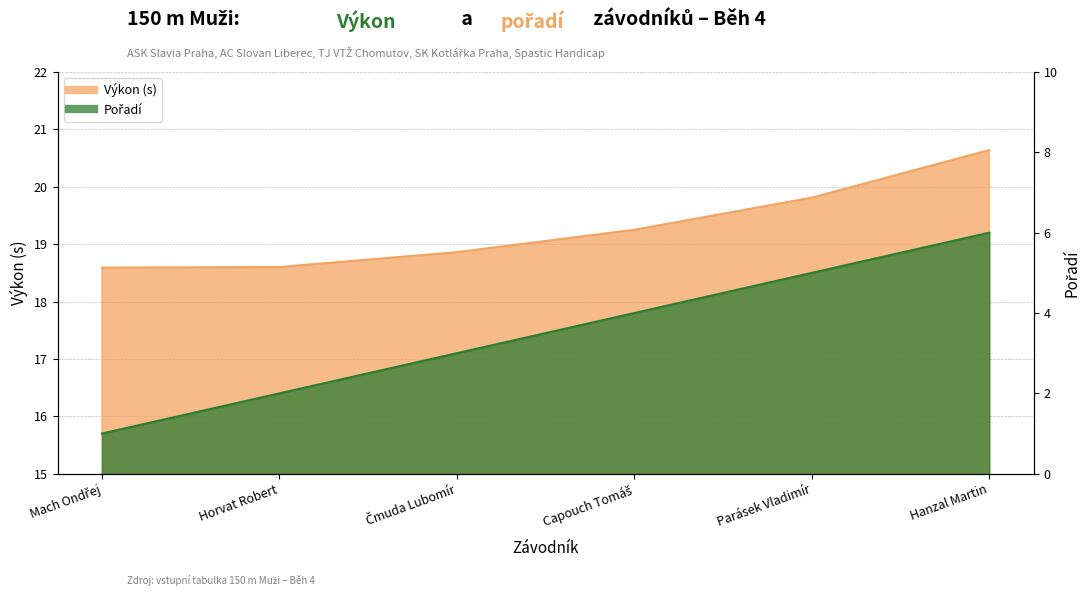

What is the maximum value shown in the chart?

20.6